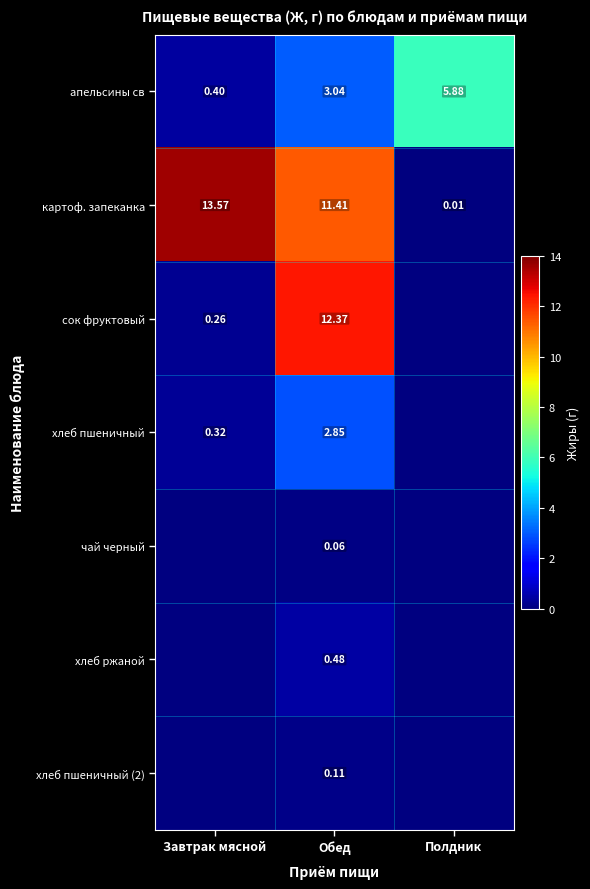

At which label is апельсины св closest to 3?

Обед